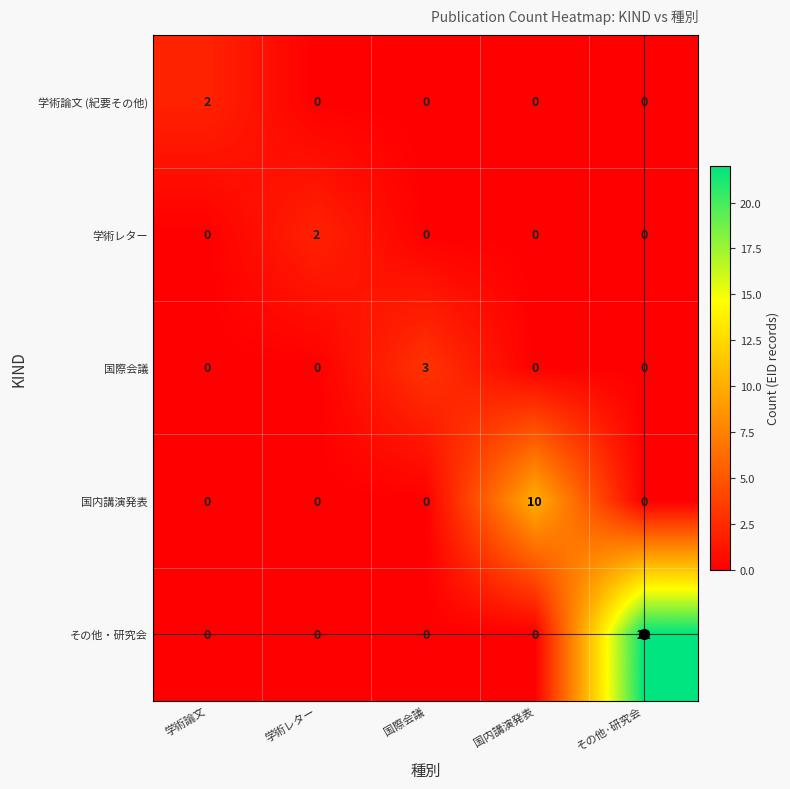

Which series changed the most between 学術レター and 国際会議?

国際会議